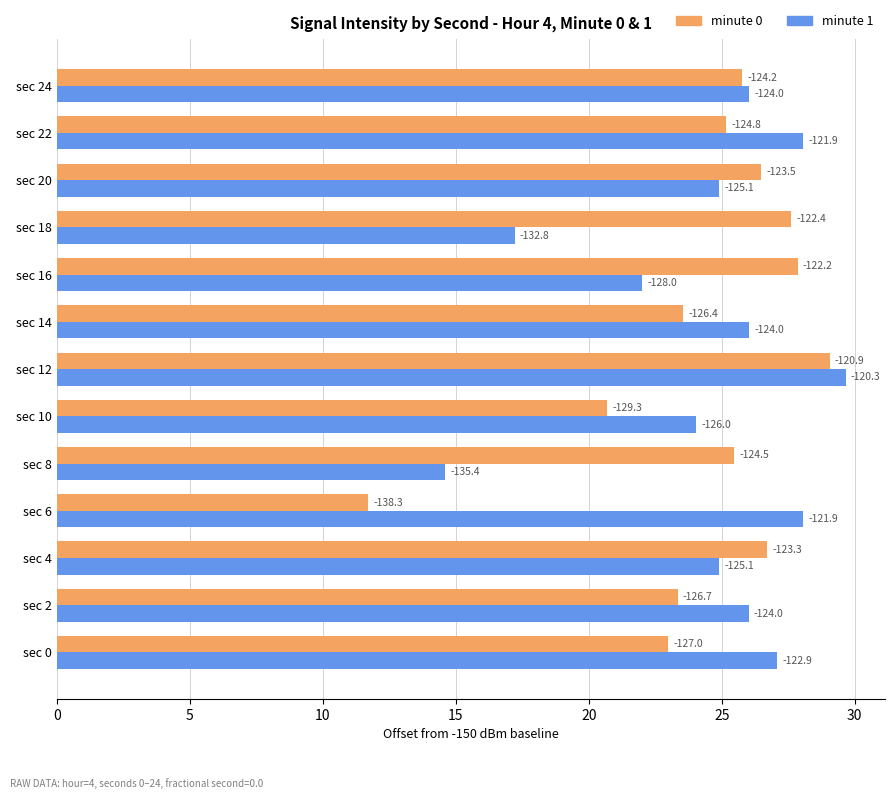

What are all the series names shown in the legend?

minute 0, minute 1